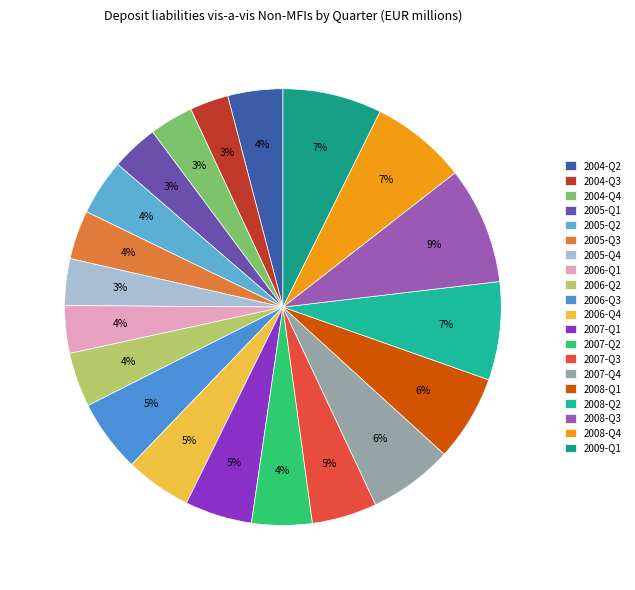

How much of the chart is everything except 2006-Q2?

96.0%